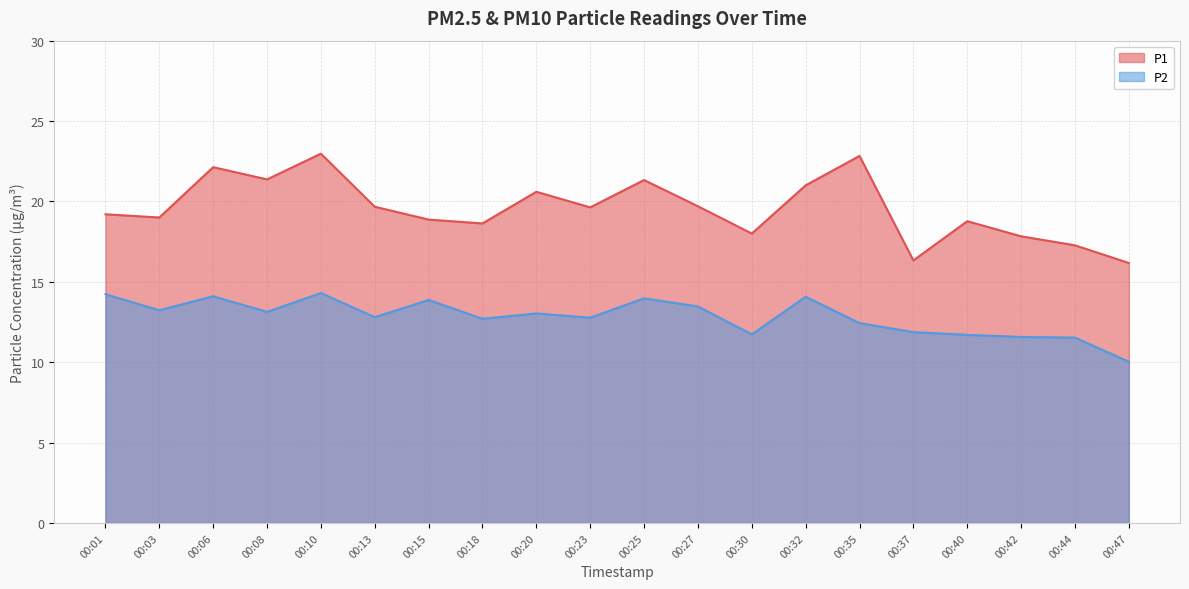

At which label does P1 reach its minimum?

00:47